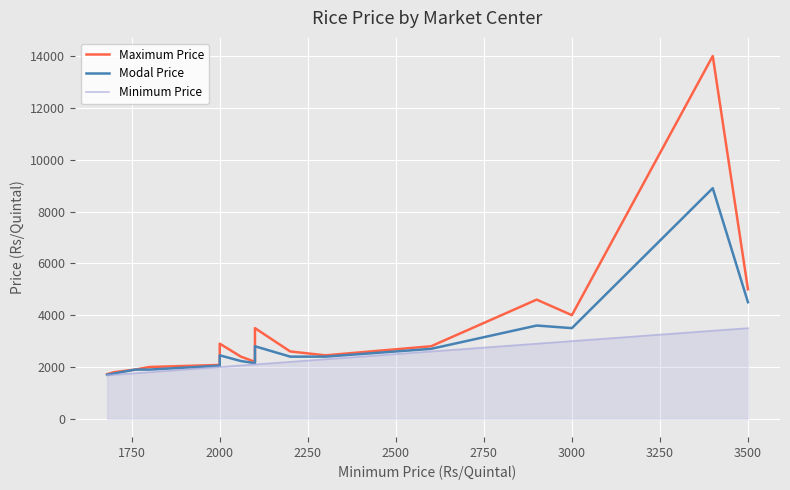

The Minimum Price series shows 3757 at 3500. True or false?

False